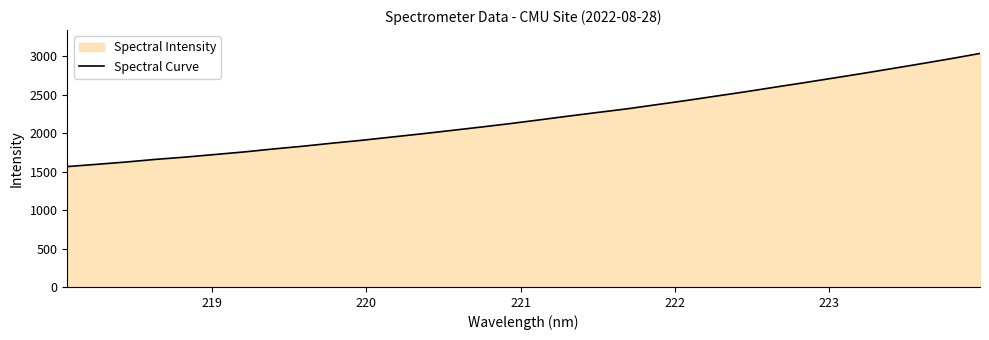

What is the difference between the maximum and minimum values?

1470.9